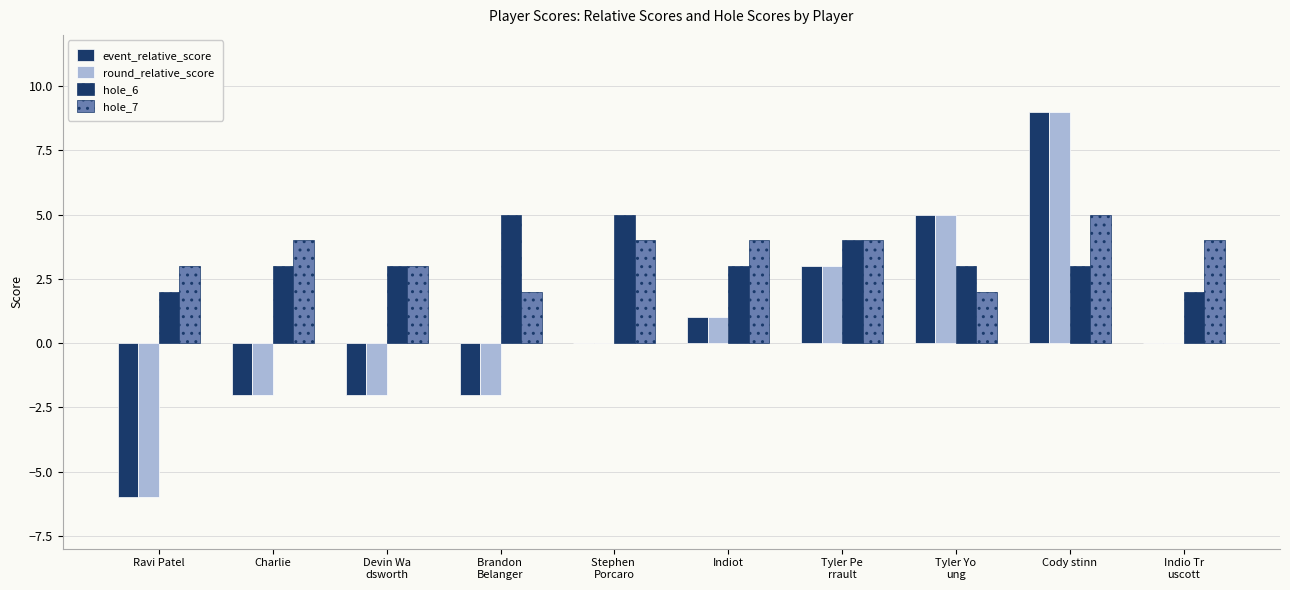

At which label does round_relative_score first exceed 0?

Indiot